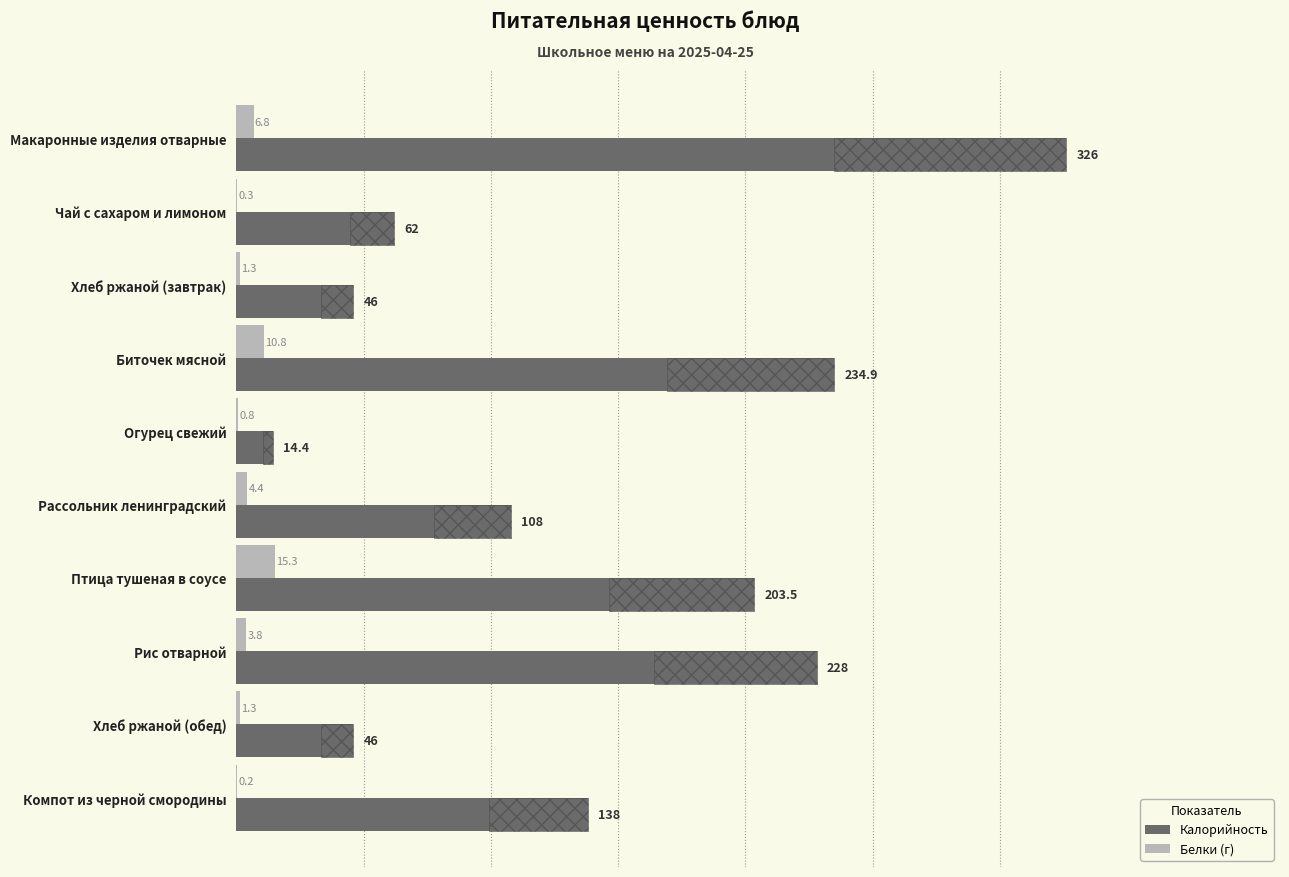

What is the difference between the maximum and minimum values in the Калорийность series?

311.6